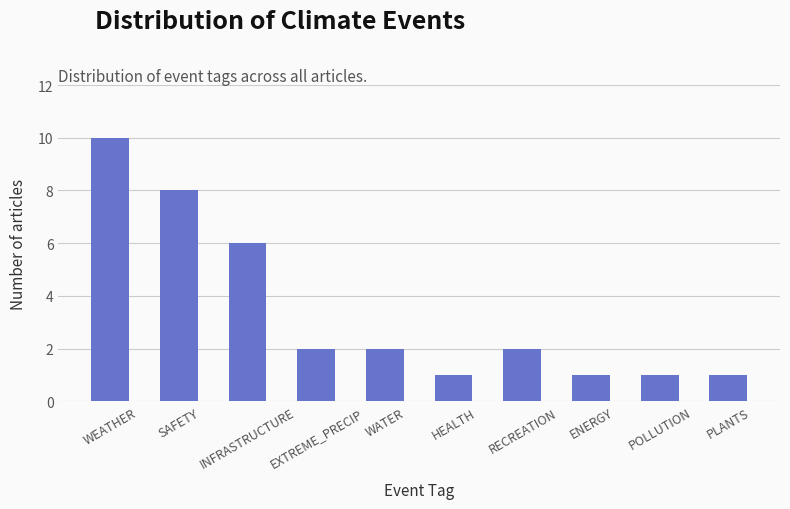

The chart shows a value of 2 at EXTREME_PRECIP. True or false?

True